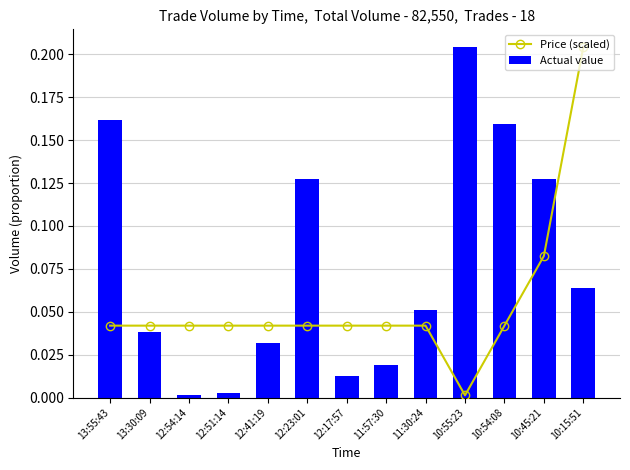

Rank the series at 13:30:09 from lowest to highest value.

Actual value, Price (scaled)